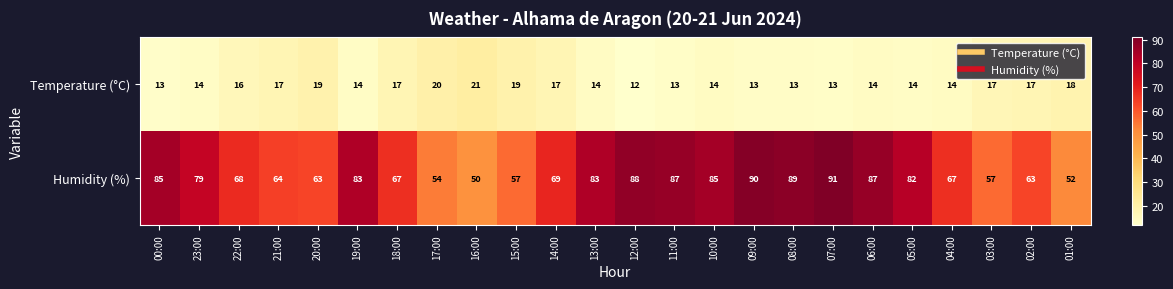

Which series has the largest total across all categories?

Humidity (%)